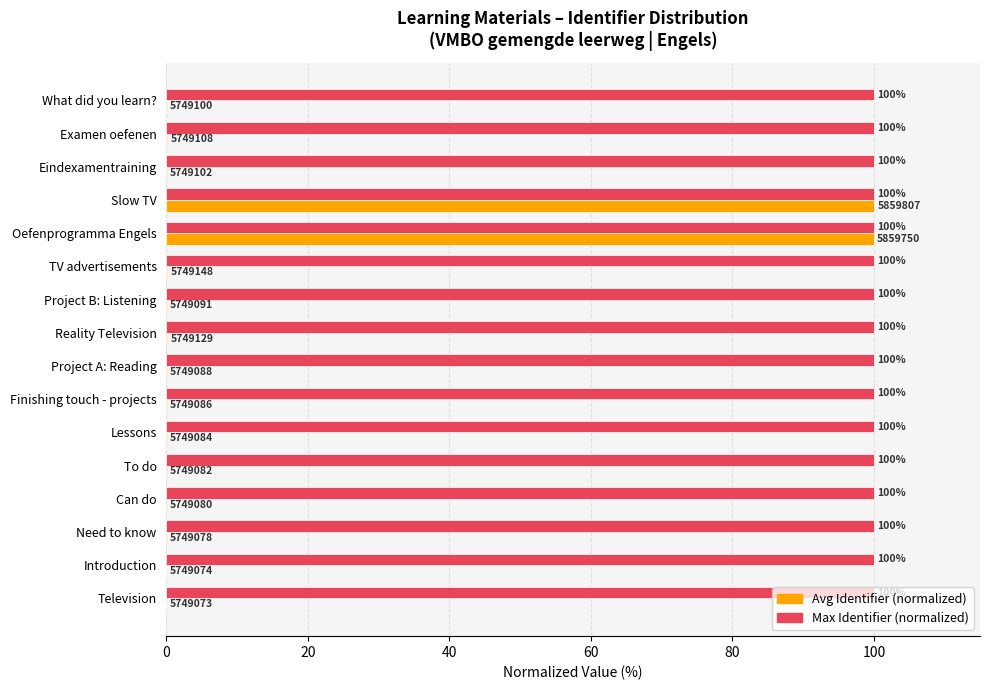

The value of Max Identifier (normalized) at Eindexamentraining is 130.8. True or false?

False